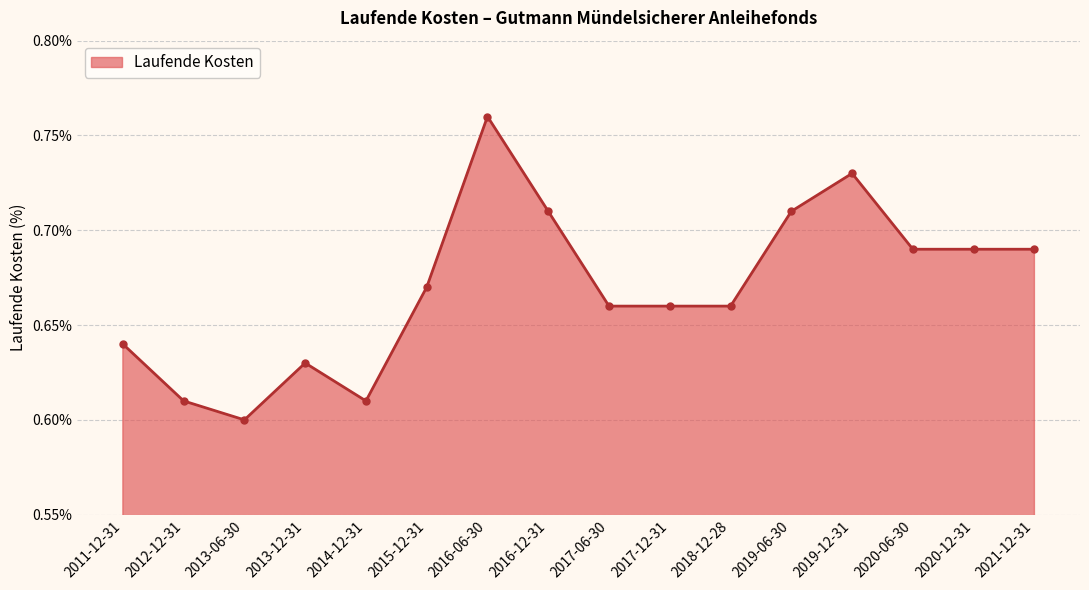

True or false: the data shows 1.0 at 2011-12-31.

False